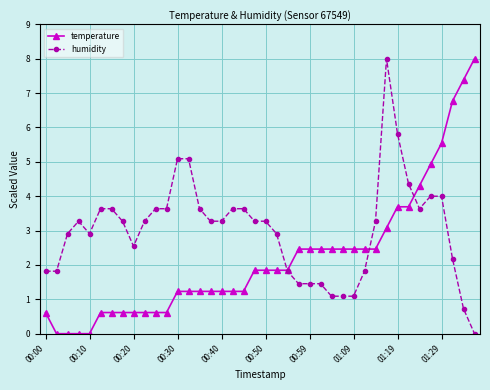

How many lines are shown in the chart?

2